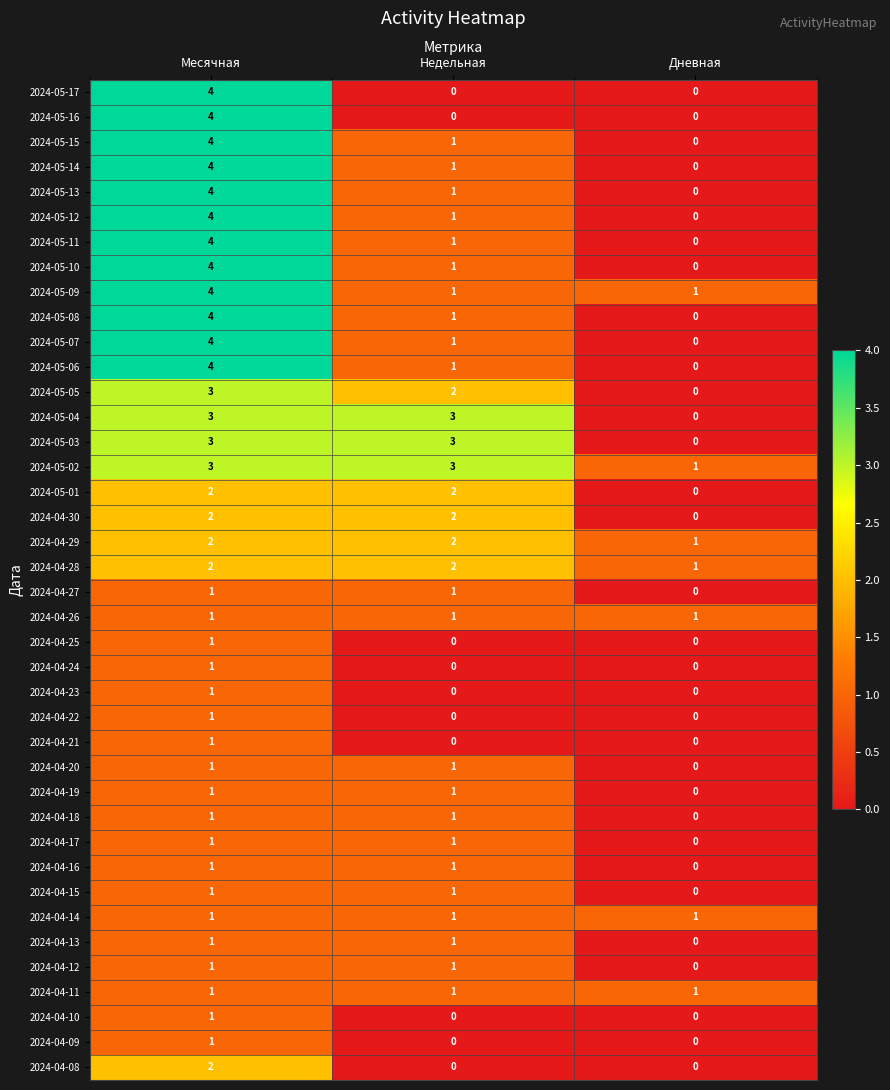

What is the greatest value displayed?

4